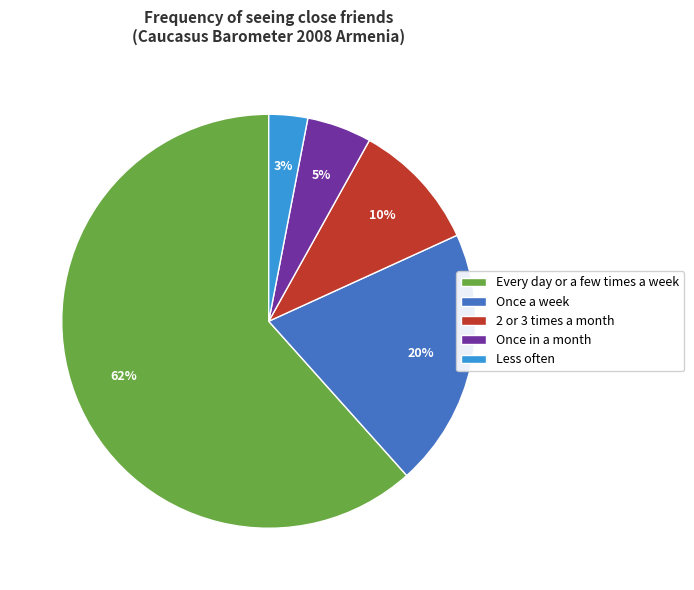

To the nearest percent, what portion does Less often represent?

3%